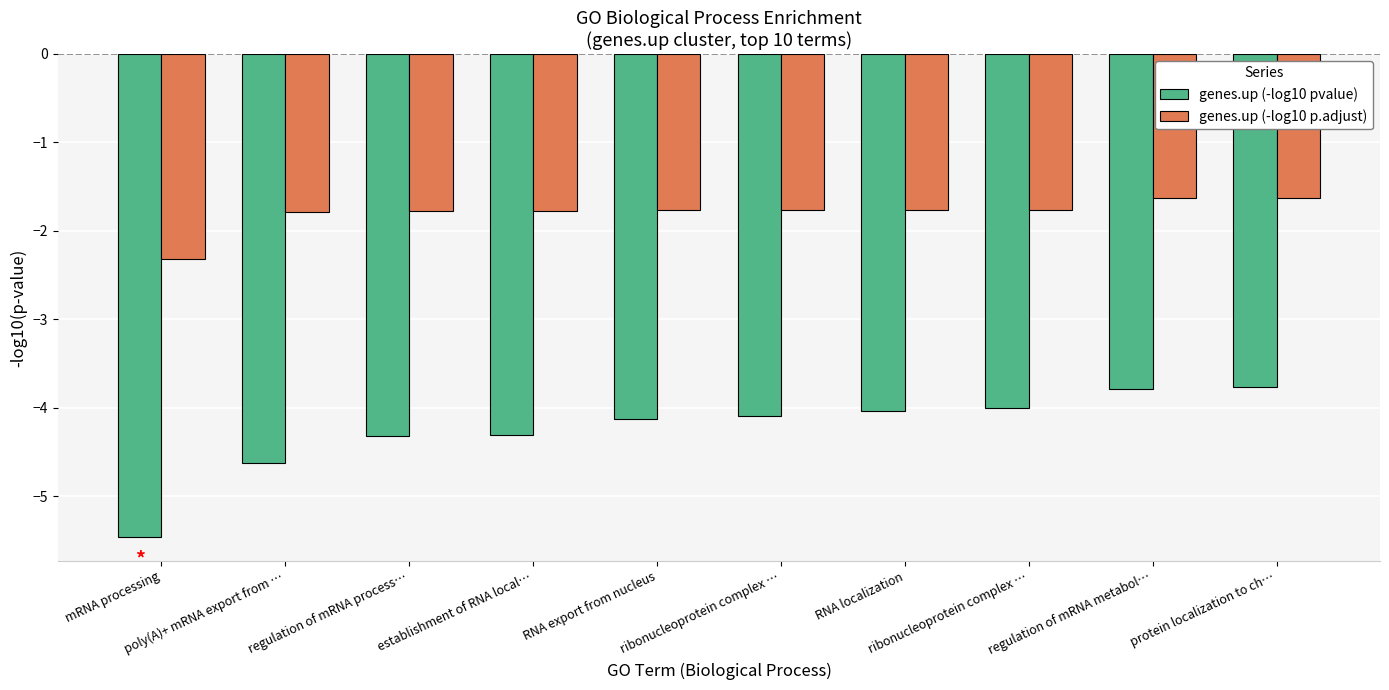

What is the maximum value shown in the chart?

-1.6